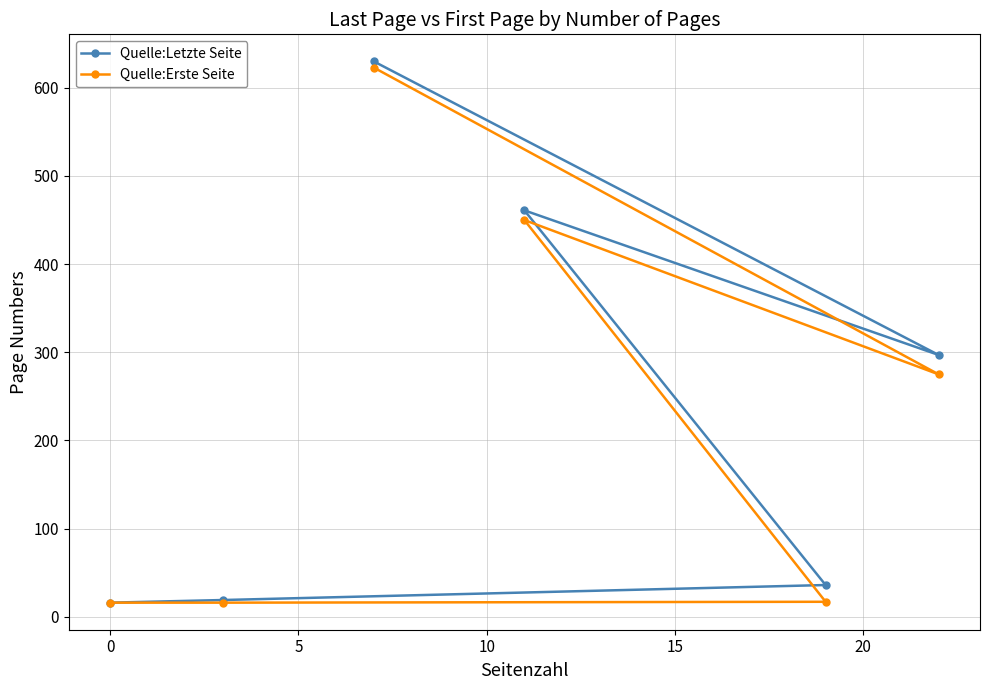

Which series has the largest range (max minus min)?

Quelle:Letzte Seite